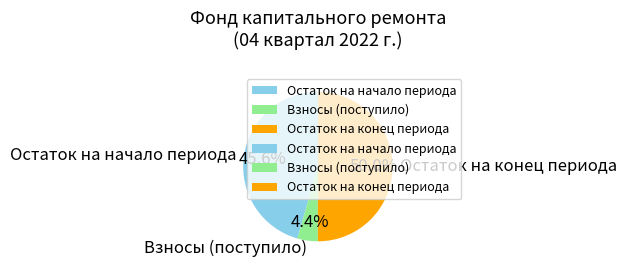

Does Взносы (поступило) represent more than half of the total?

No